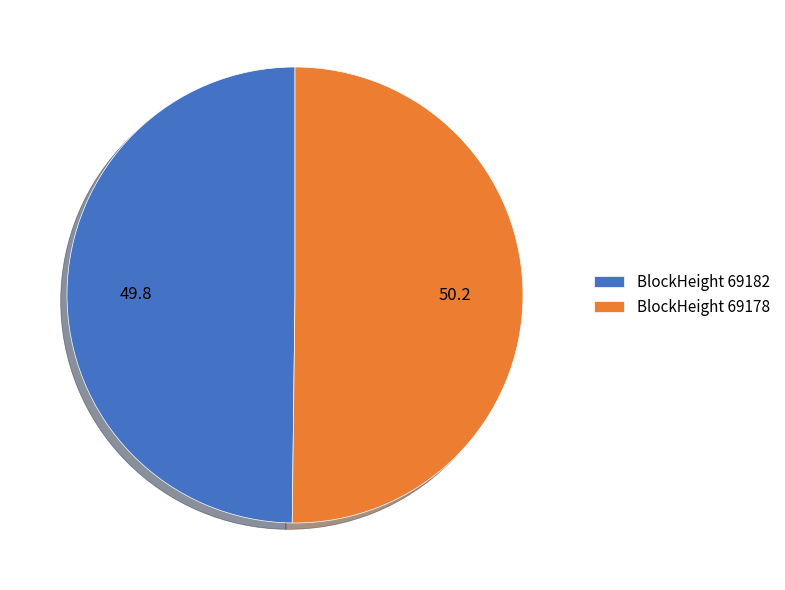

What is the ratio of the value at BlockHeight 69178 to the value at BlockHeight 69182?

1.0